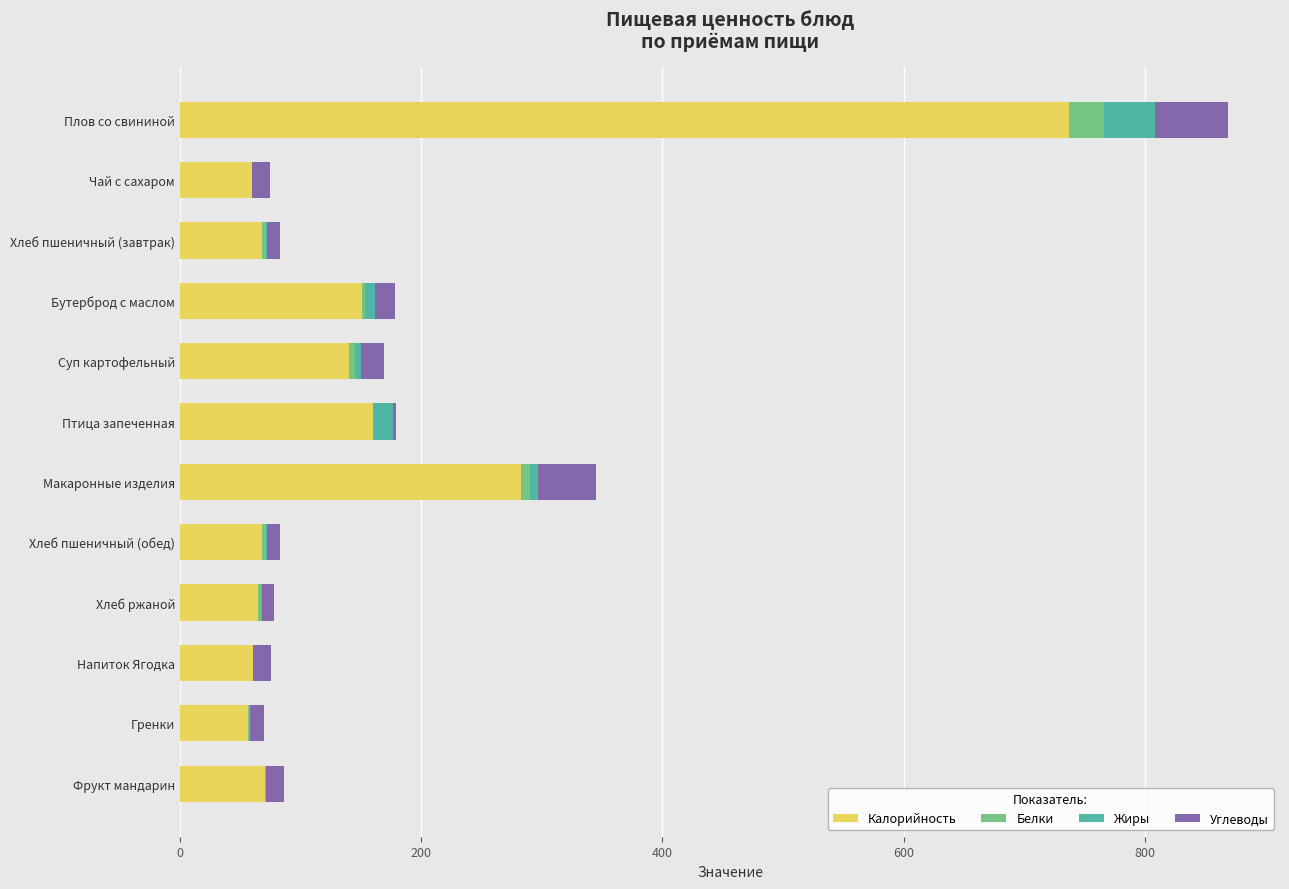

True or false: Калорийность has a value of 68.5 at Хлеб пшеничный (обед).

True